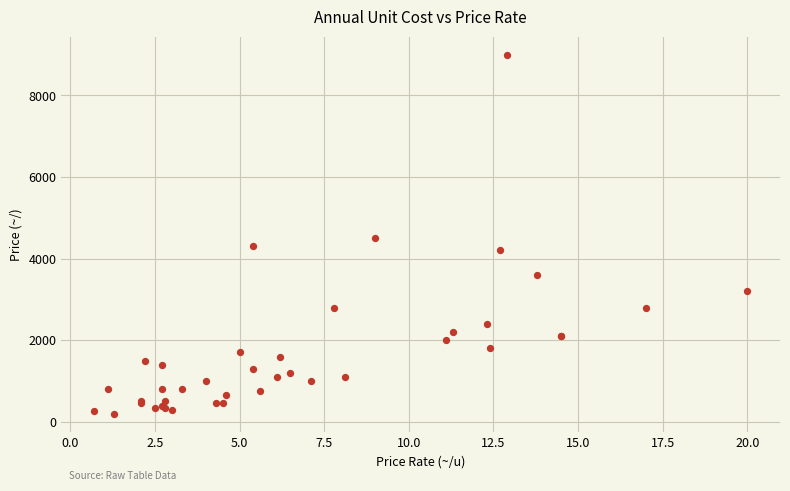

What Y value in the scatter plot is closest to 4600?

4500